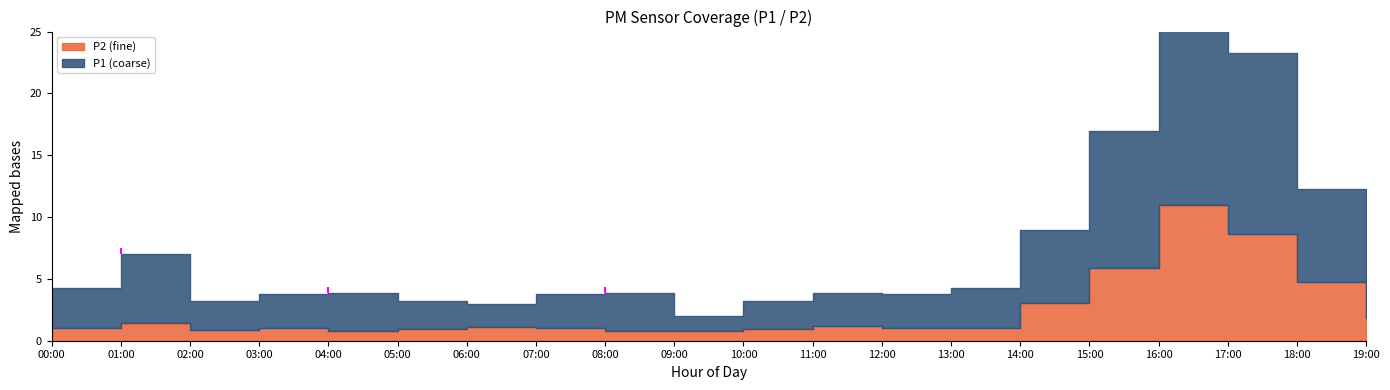

True or false: P1 has more than 1 interior local peaks.

True